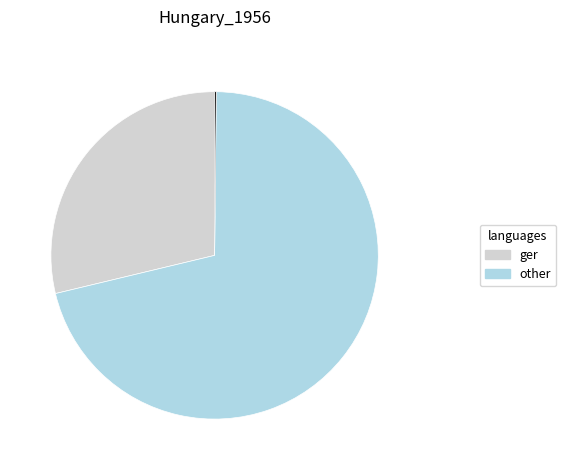

Is there a majority slice in this chart?

Yes